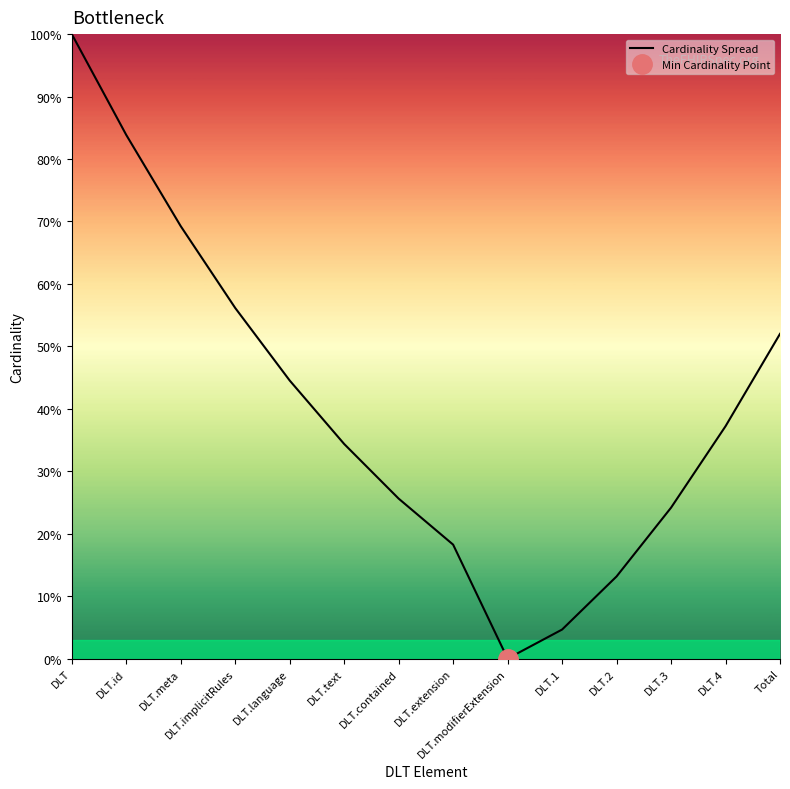

True or false: the data shows 34.4 at DLT.text.

True